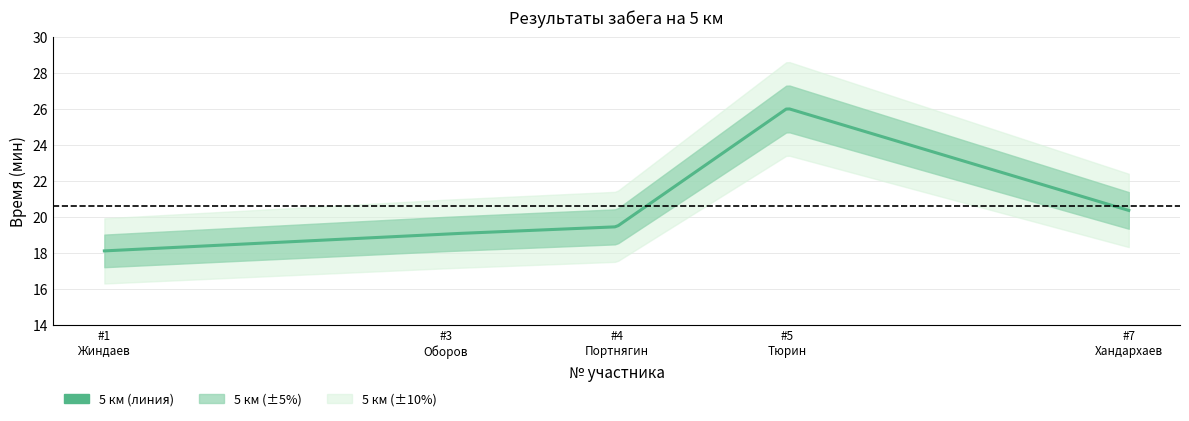

What is the sum of all values?

103.1